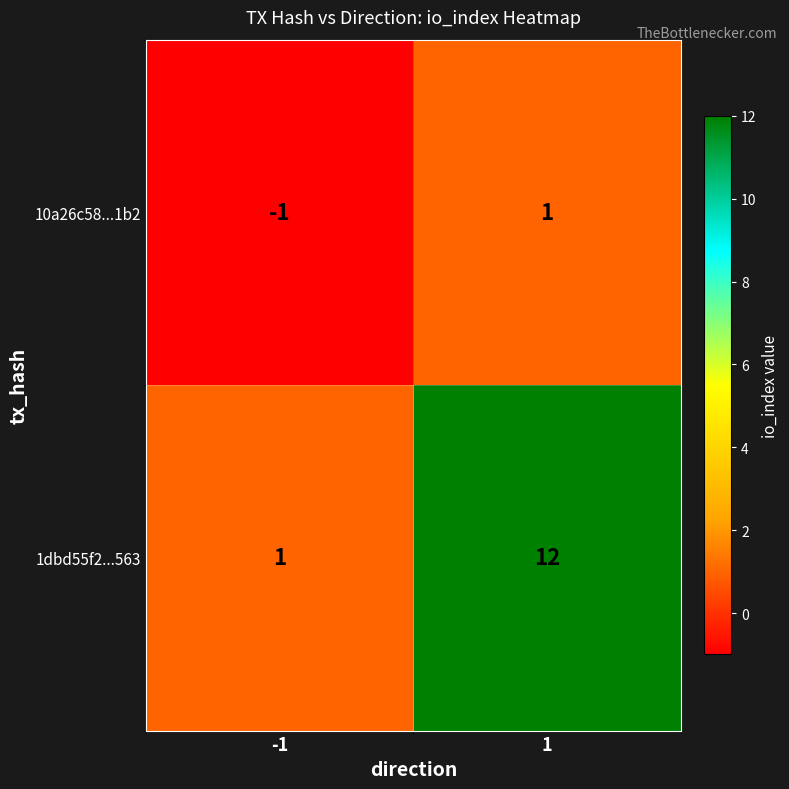

At which category is the sum across all series the highest?

1